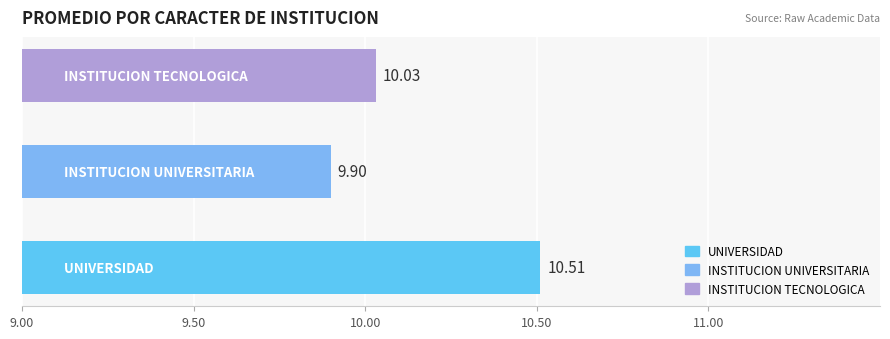

What is the average value?

10.1